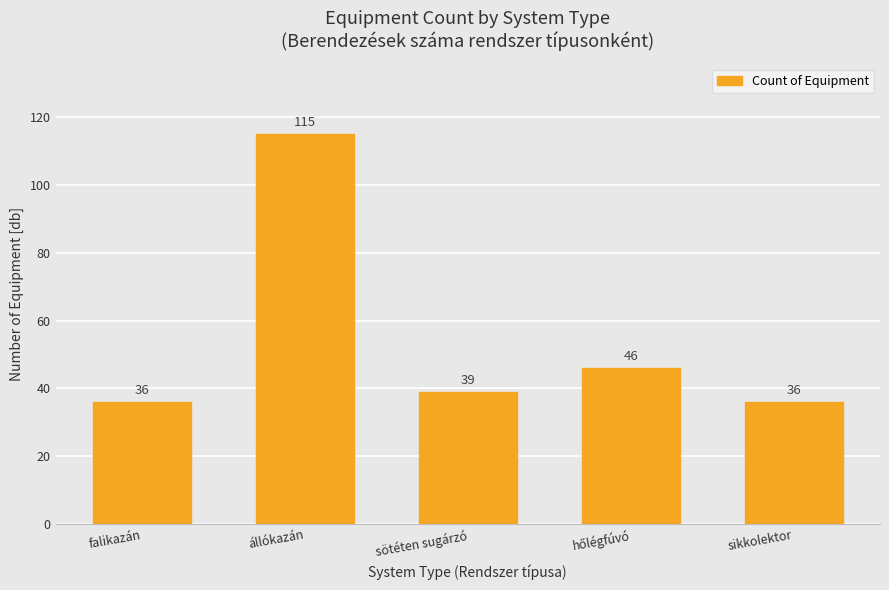

Does the chart contain any negative values?

No